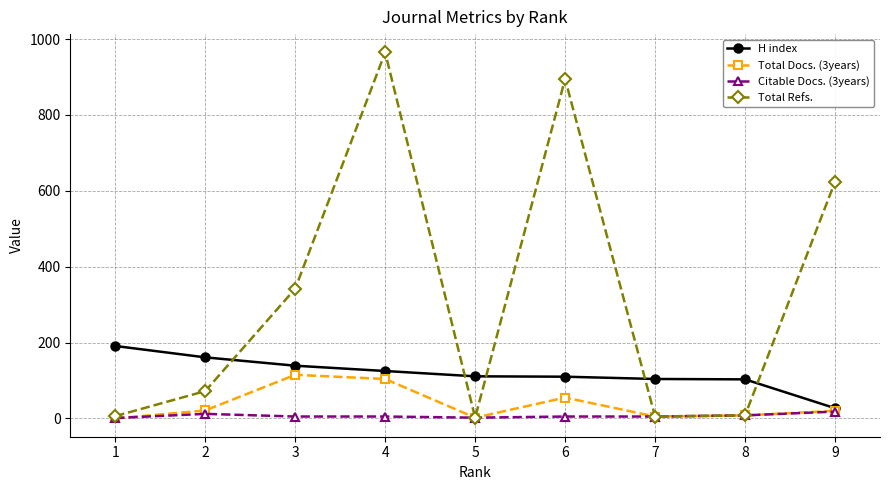

In Total Docs. (3years), how many points are lower than both neighbors (excluding endpoints)?

2